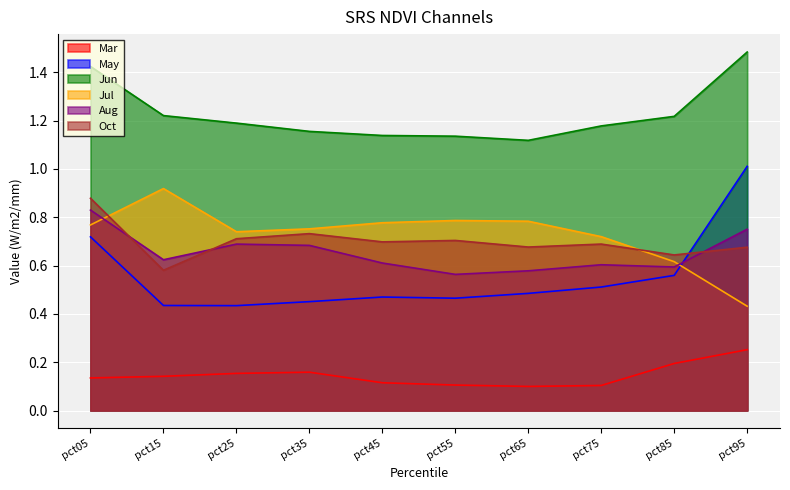

What is the approximate value of Jul at pct25?

0.7